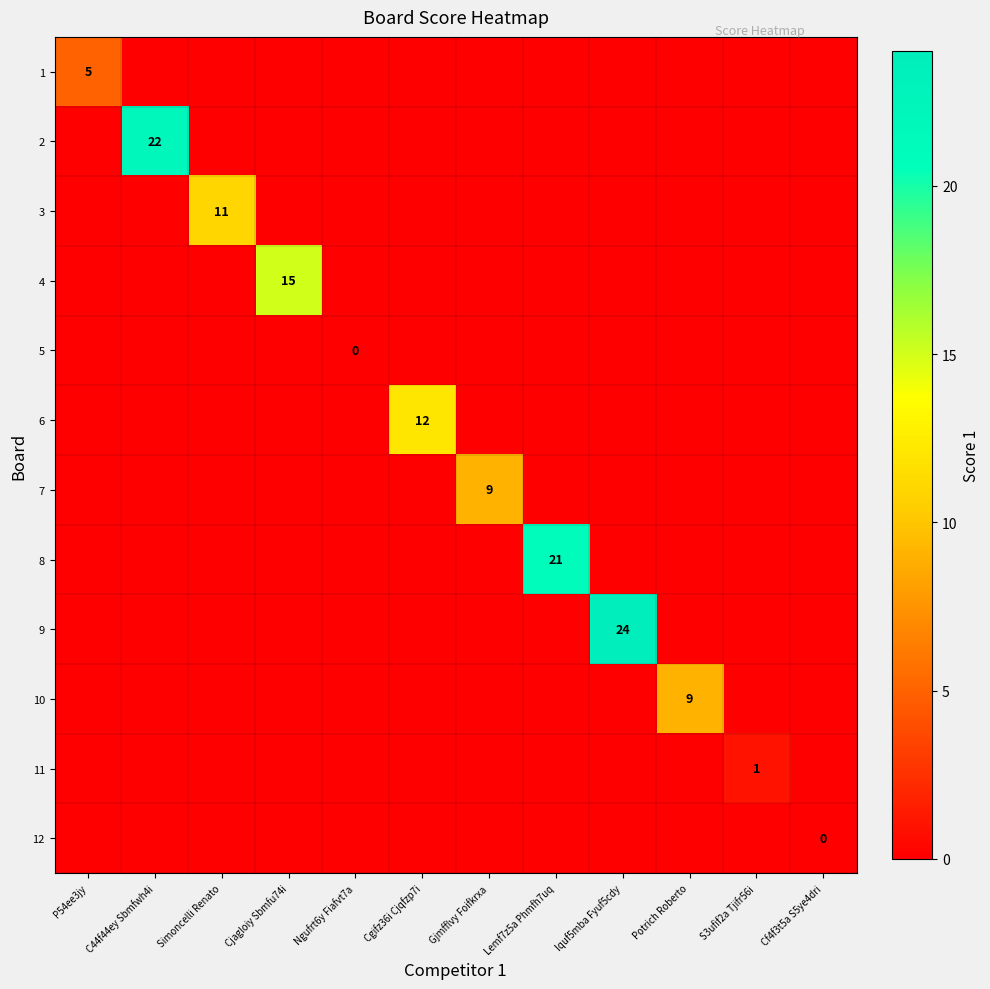

What is the average value of the 9 series?

2